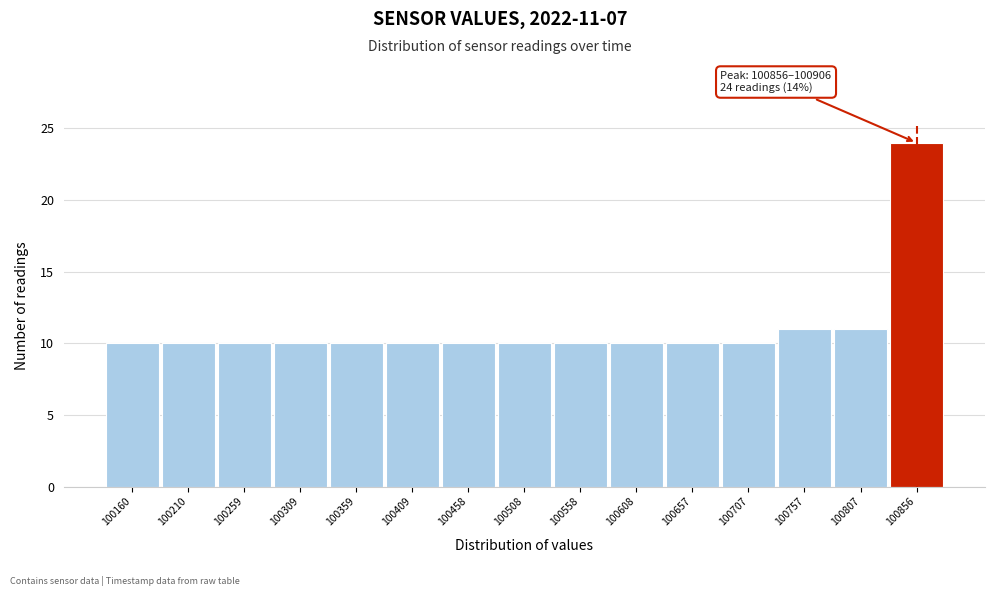

Reading left to right, transcribe all the data shown in this chart.

10	10	10	10	10	10	10	10	10	10	10	10	11	11	24